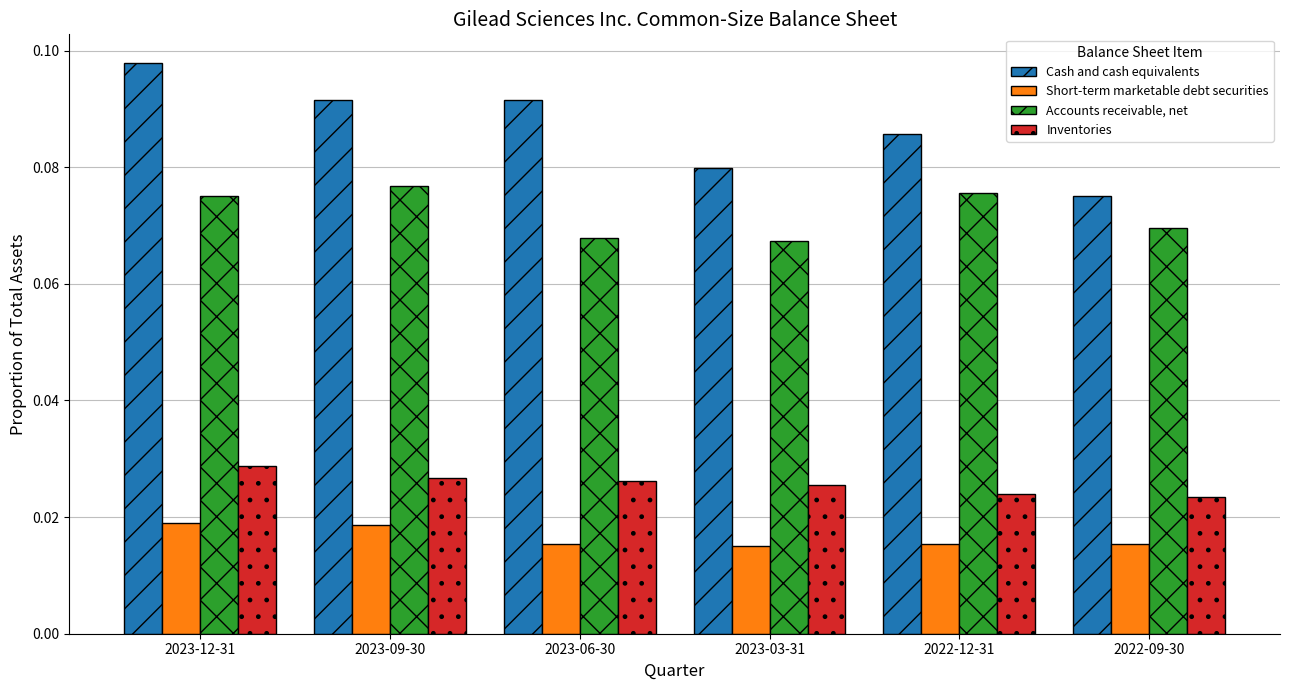

What is the label of the 1st bar from the right?

2022-09-30